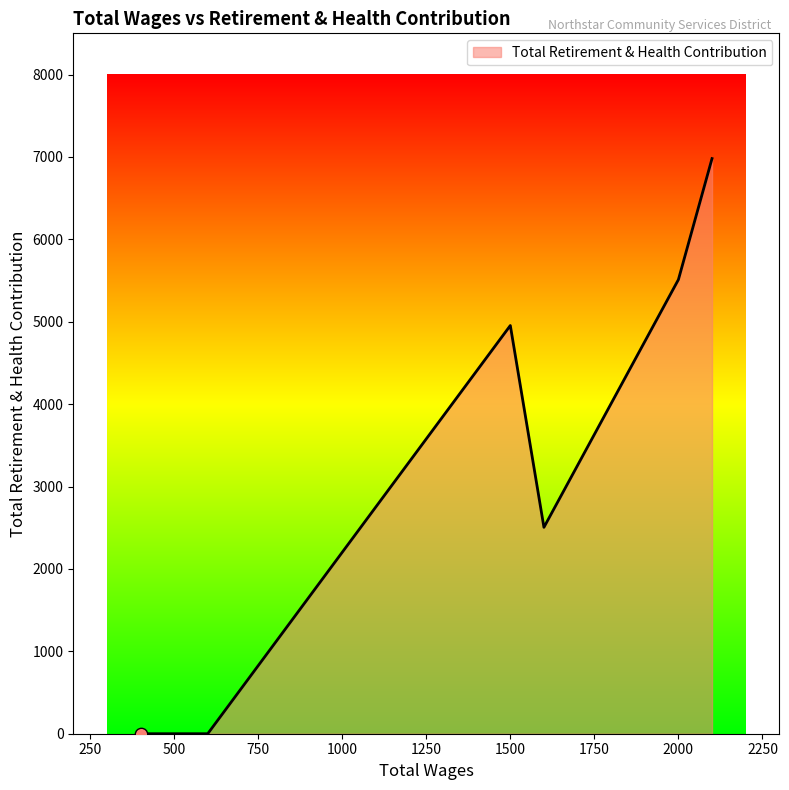

How many interior local peaks (higher than both neighbors) does the data have?

1